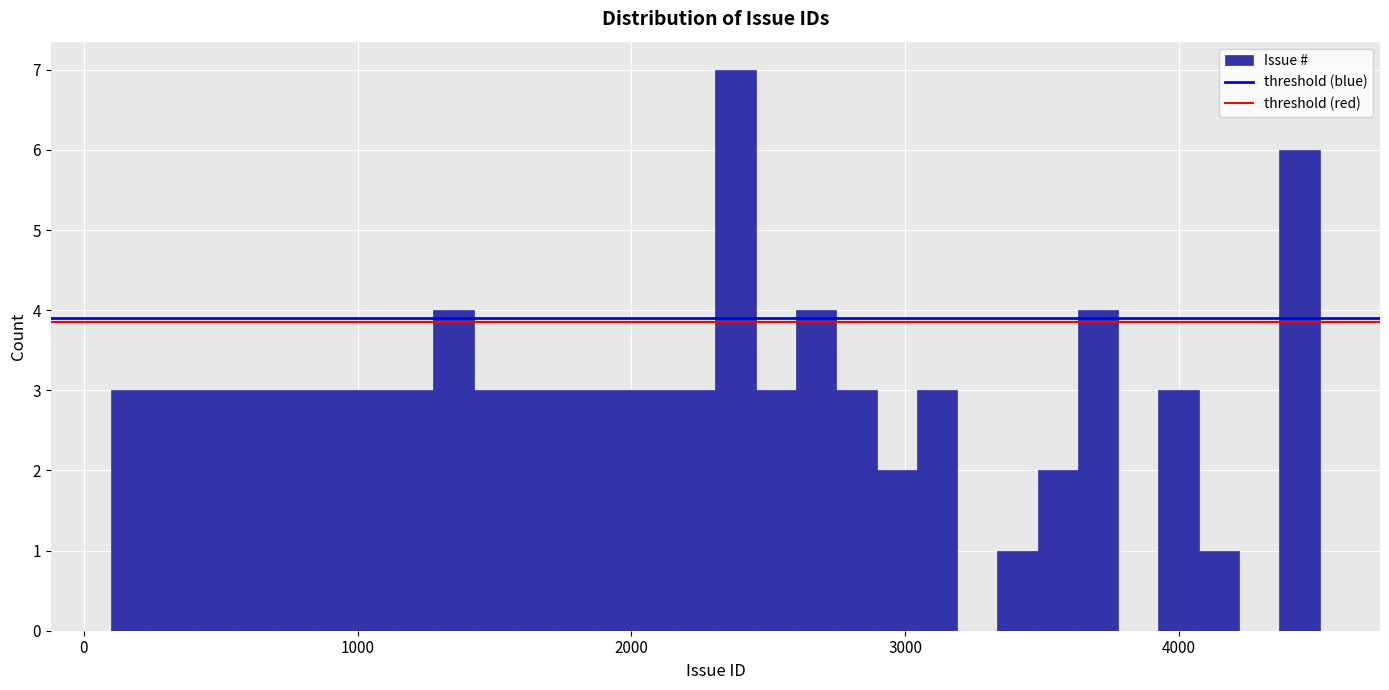

Read against the x-axis, roughly where is the centre of the tallest bar?

2400